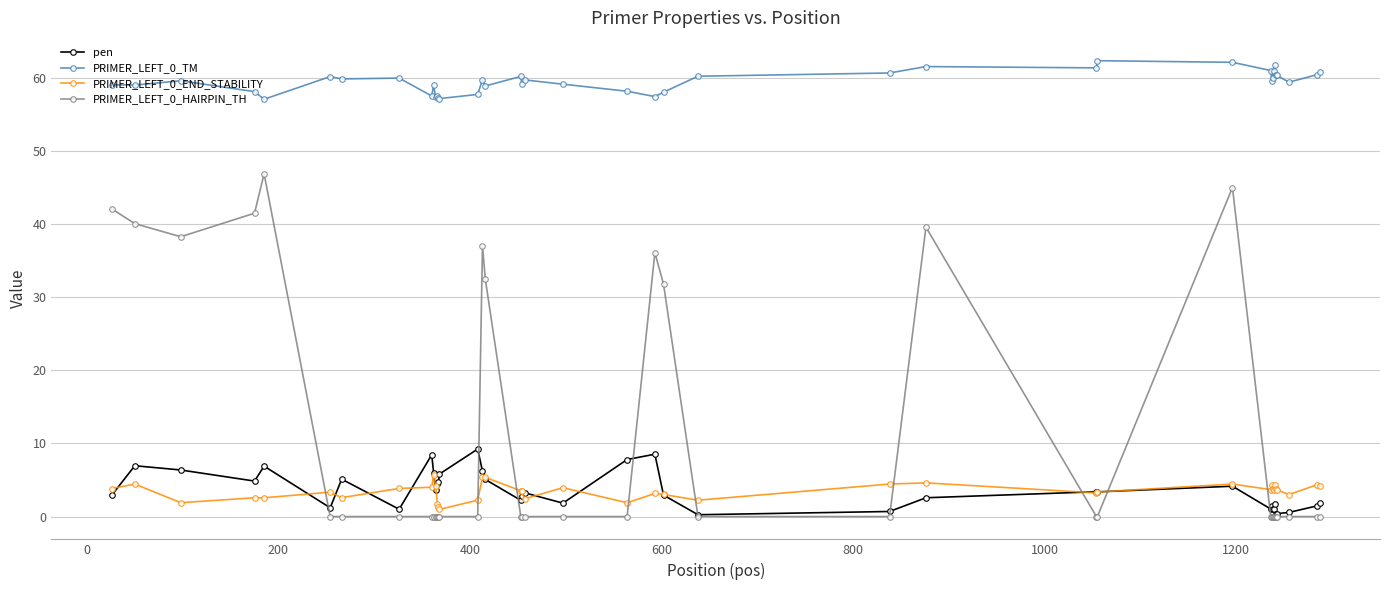

How many series are shown in this chart?

4